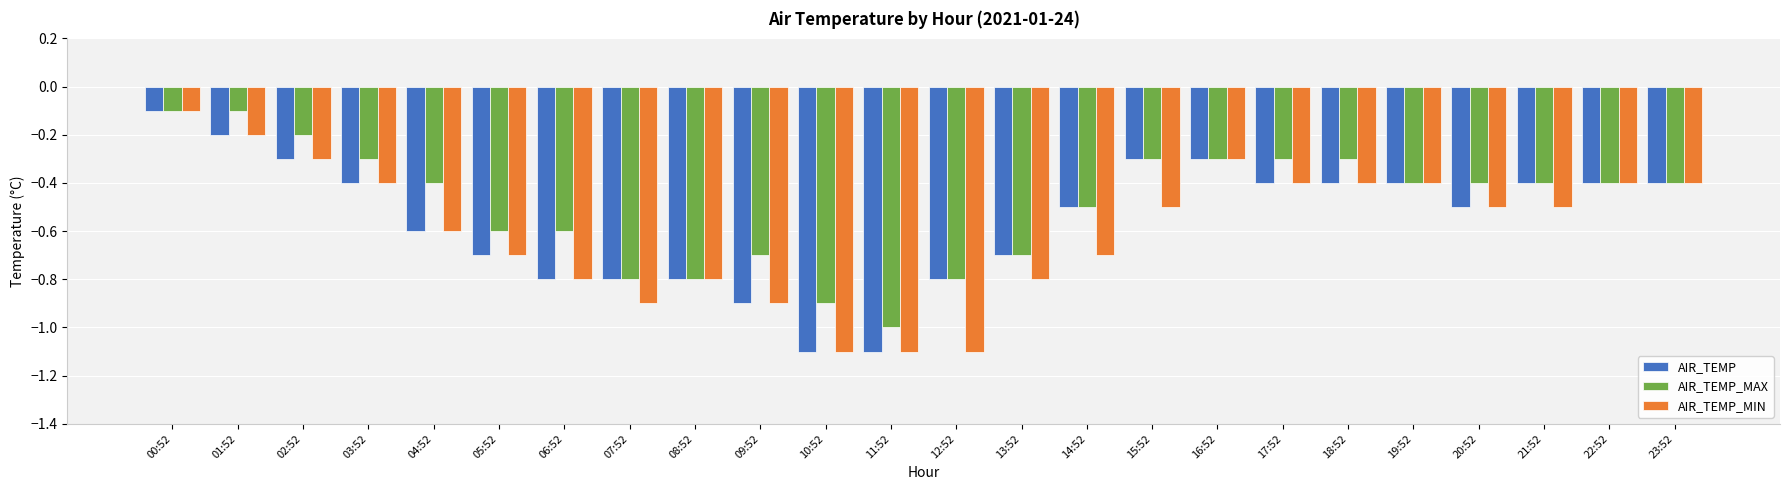

What is the label of the 15th bar from the right?

09:52